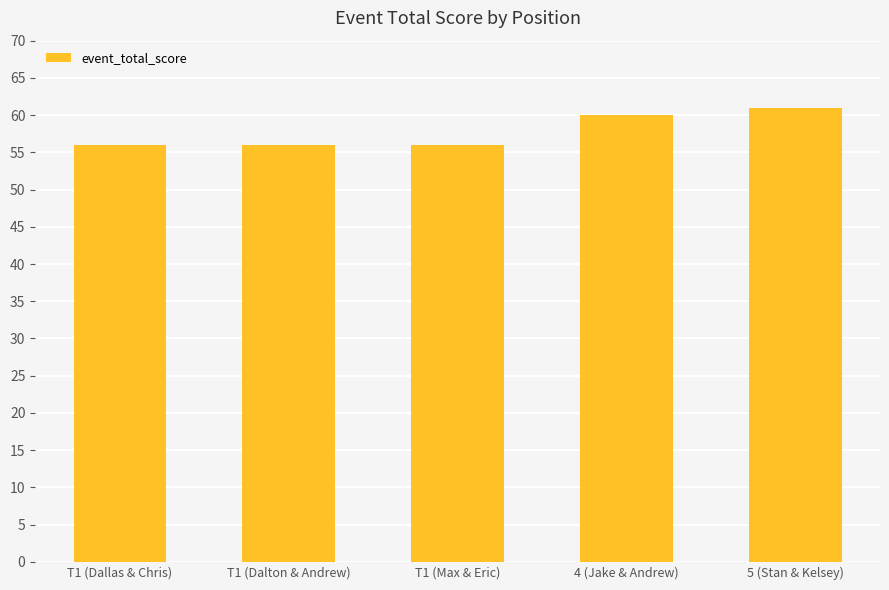

Reading left to right, transcribe all the data shown in this chart.

56	56	56	60	61